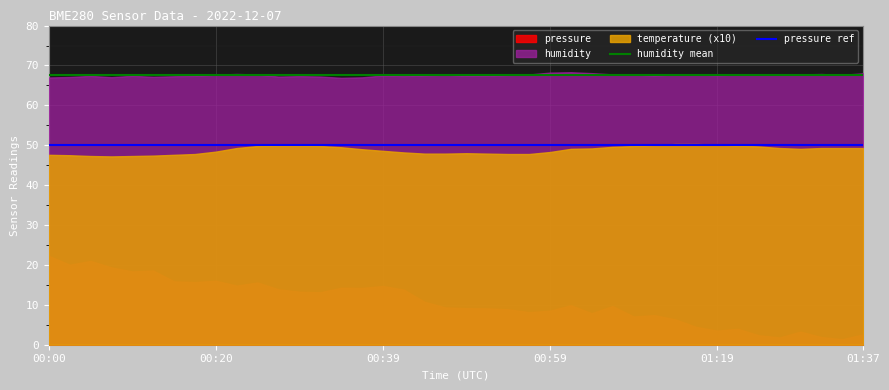

What is the highest value of the temperature (x10) series?

50.3